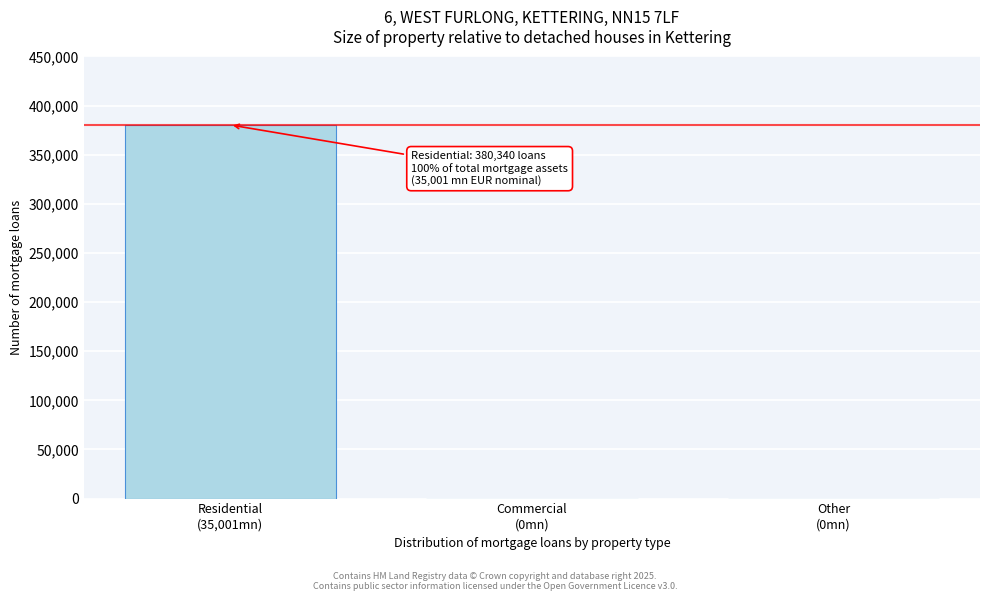

What is the sum of all values?

380340